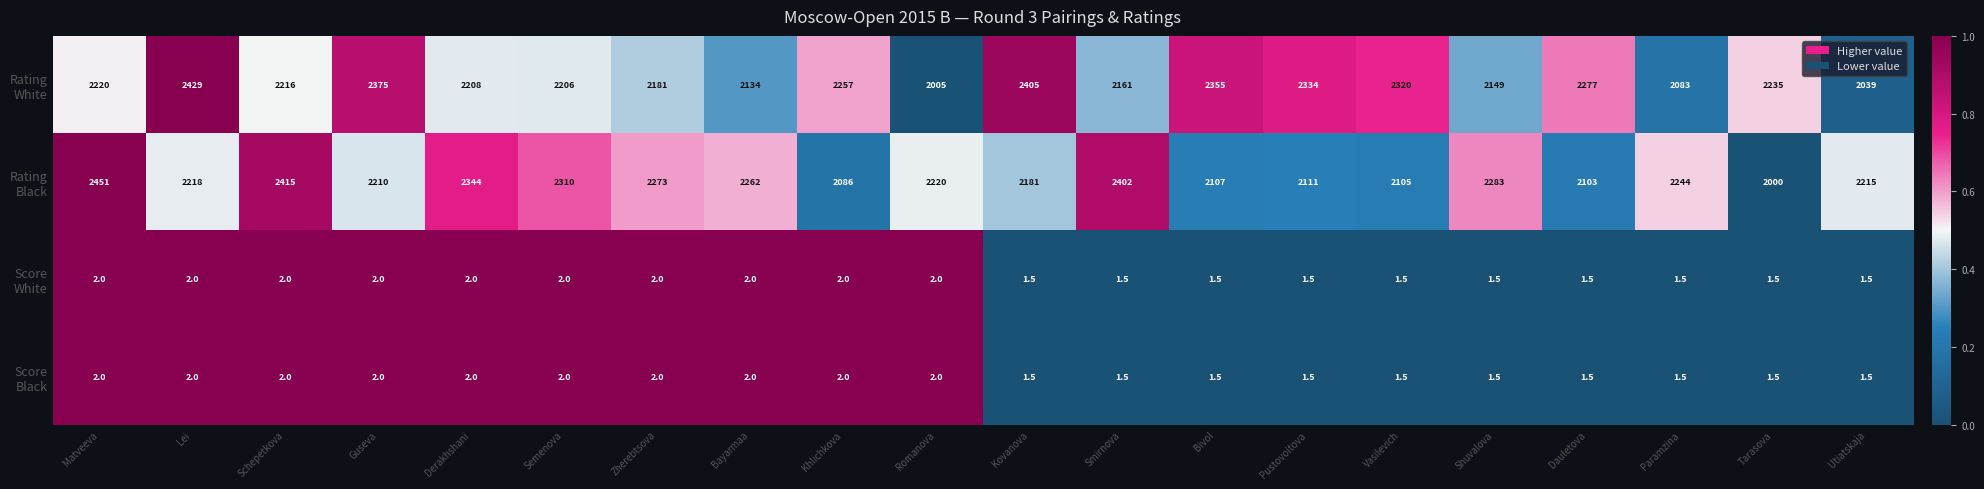

What is the total value across all series at Zherebtsova?

4458.0